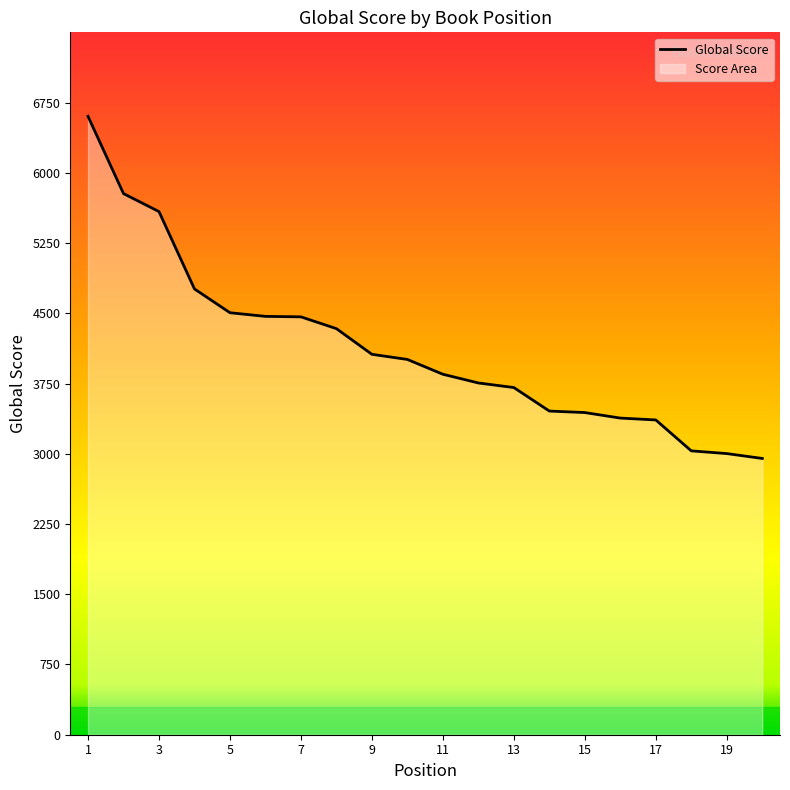

The value at 4 is 6941. True or false?

False